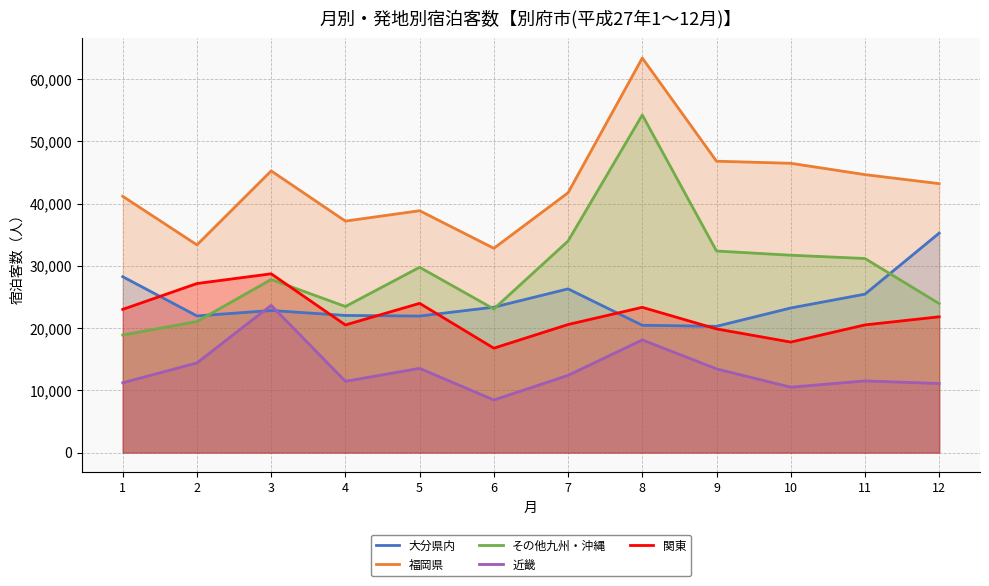

At which label does 近畿 reach its peak?

3